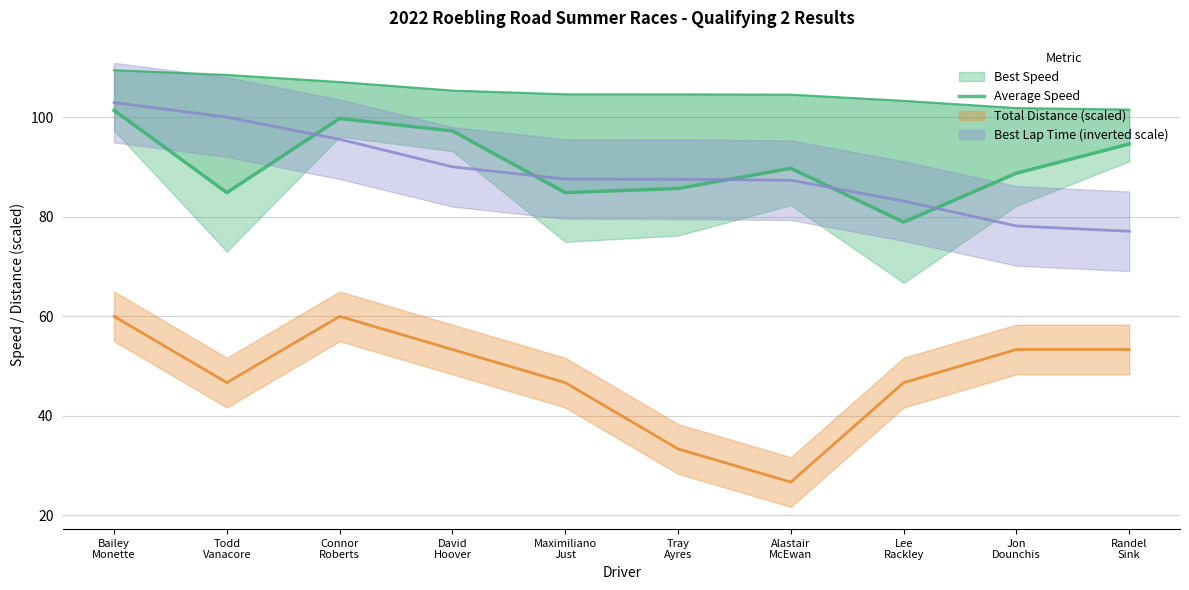

What is the label of the 10th point from the left?

Randel
Sink